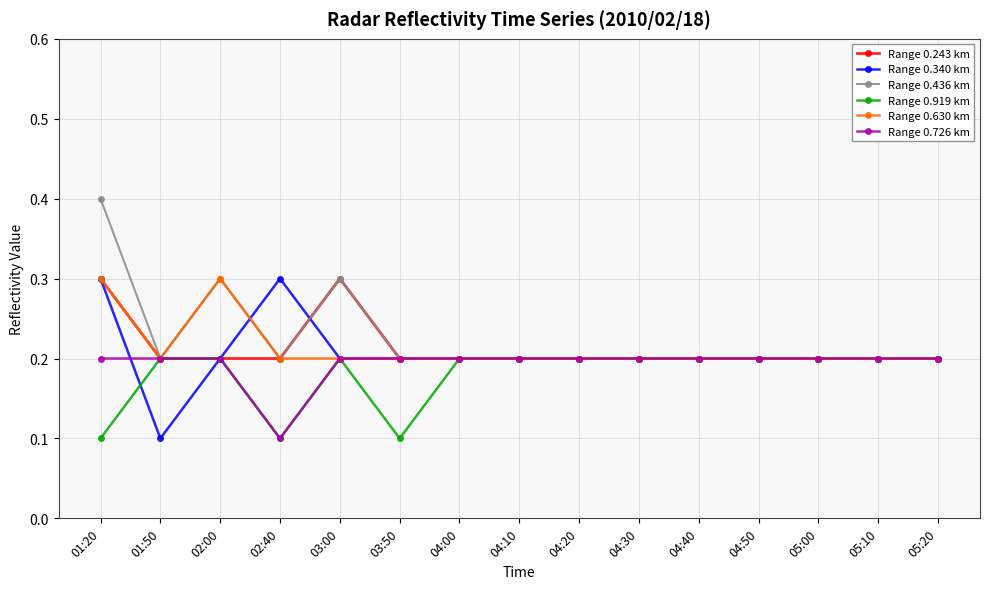

At which category is the sum across all series the highest?

01:20